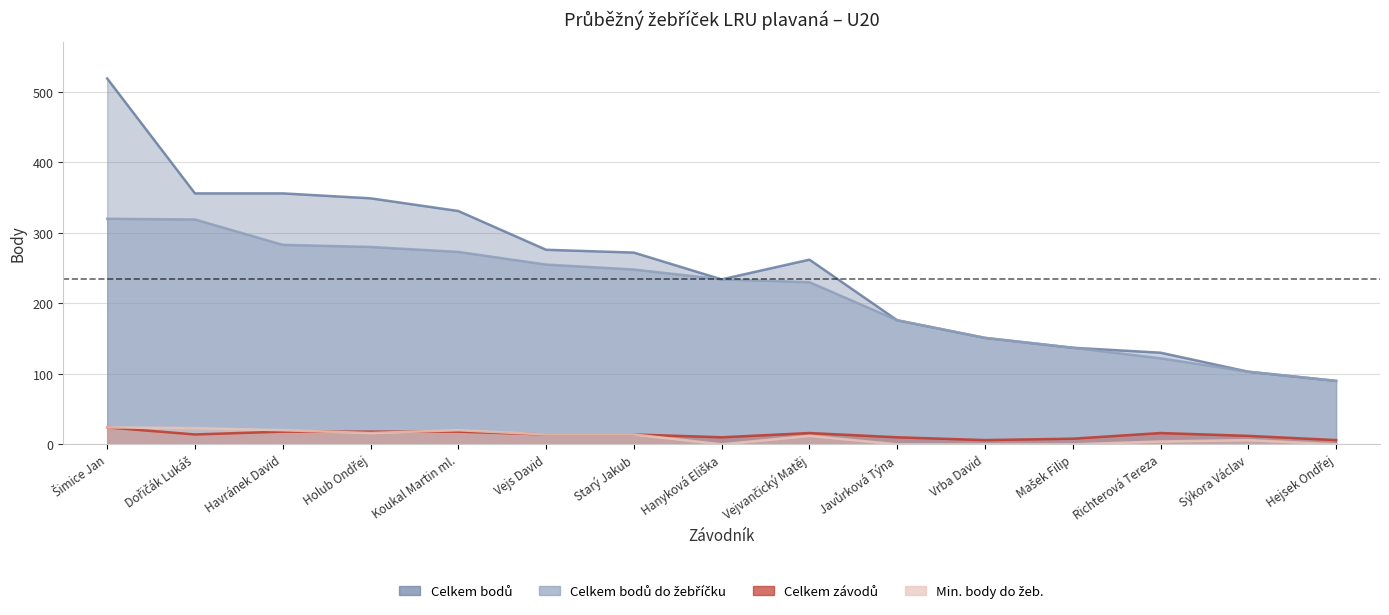

Reading left to right, list all the values displayed in this chart.

Celkem bodů do žebříčku: 320	319	283	280	273	255	248	234	230	176	151	137	122	103	90
Celkem bodů: 519	356	356	349	331	276	272	234	262	176	151	137	130	103	90
Celkem závodů: 24	14	18	18	18	14	14	10	16	10	6	8	16	12	6
Min. body do žeb.: 24	23	20	16	20	14	14	0	12	0	0	0	4	6	0